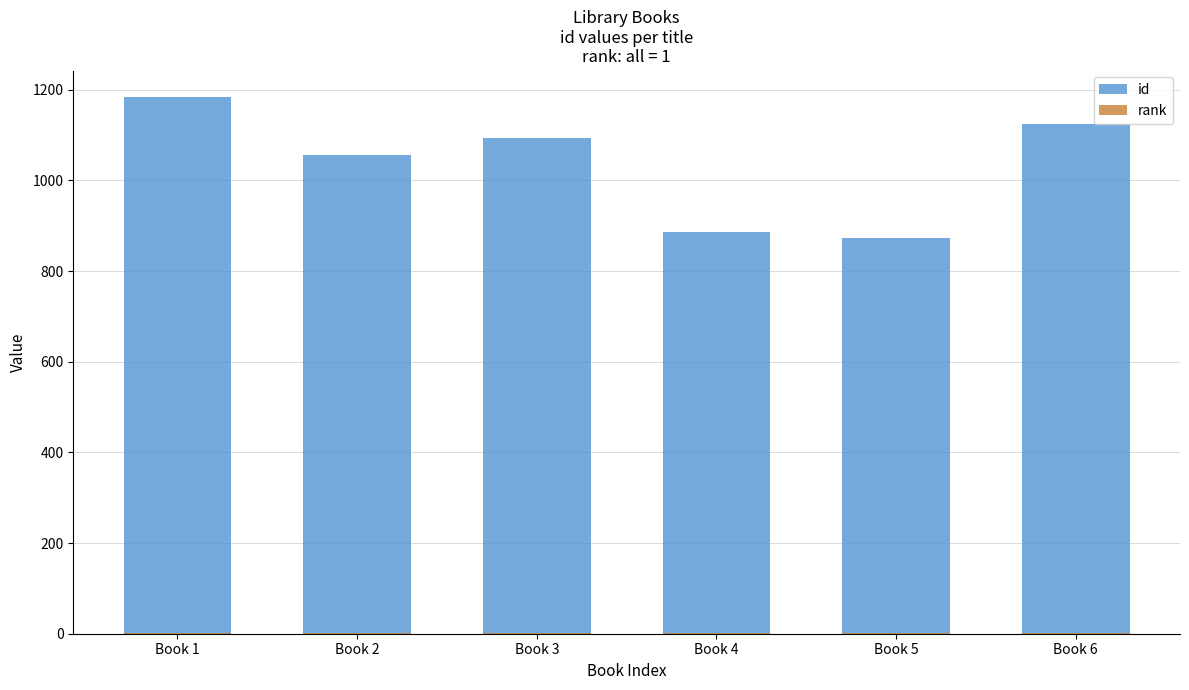

Reading left to right, list all the values displayed in this chart.

id: 1183	1055	1093	886	873	1124
rank: 1	1	1	1	1	1